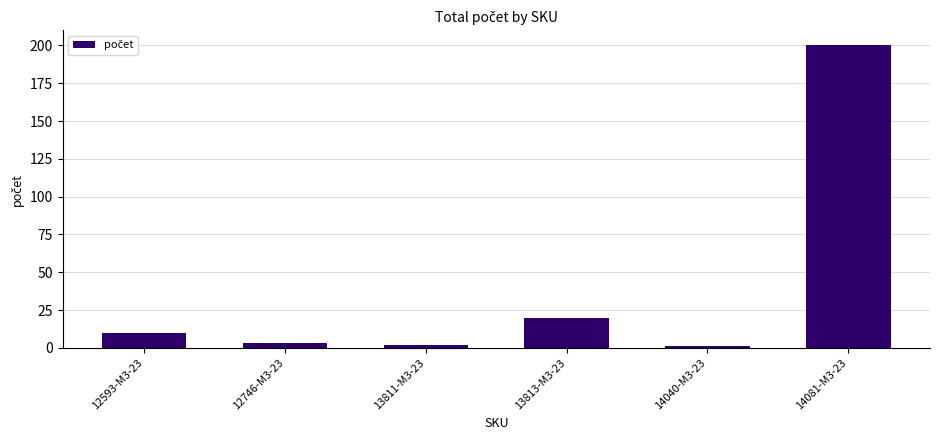

What is the difference between the maximum and minimum values?

199